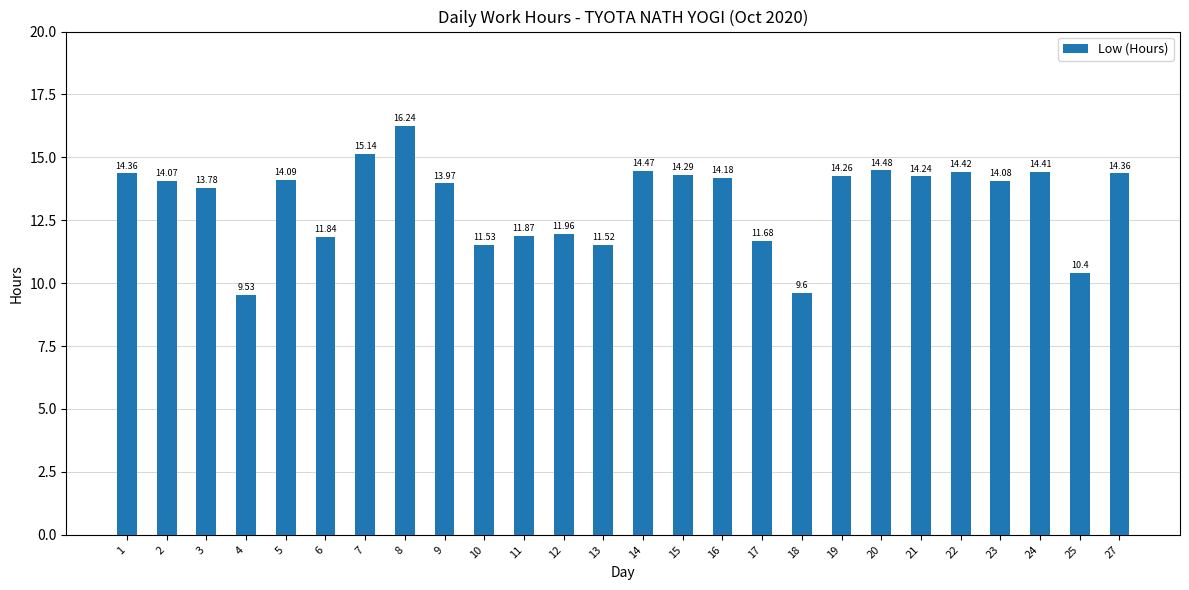

Reading left to right, list all the values displayed in this chart.

1=14.4	2=14.1	3=13.8	4=9.5	5=14.1	6=11.8	7=15.1	8=16.2	9=14.0	10=11.5	11=11.9	12=12.0	13=11.5	14=14.5	15=14.3	16=14.2	17=11.7	18=9.6	19=14.3	20=14.5	21=14.2	22=14.4	23=14.1	24=14.4	25=10.4	27=14.4